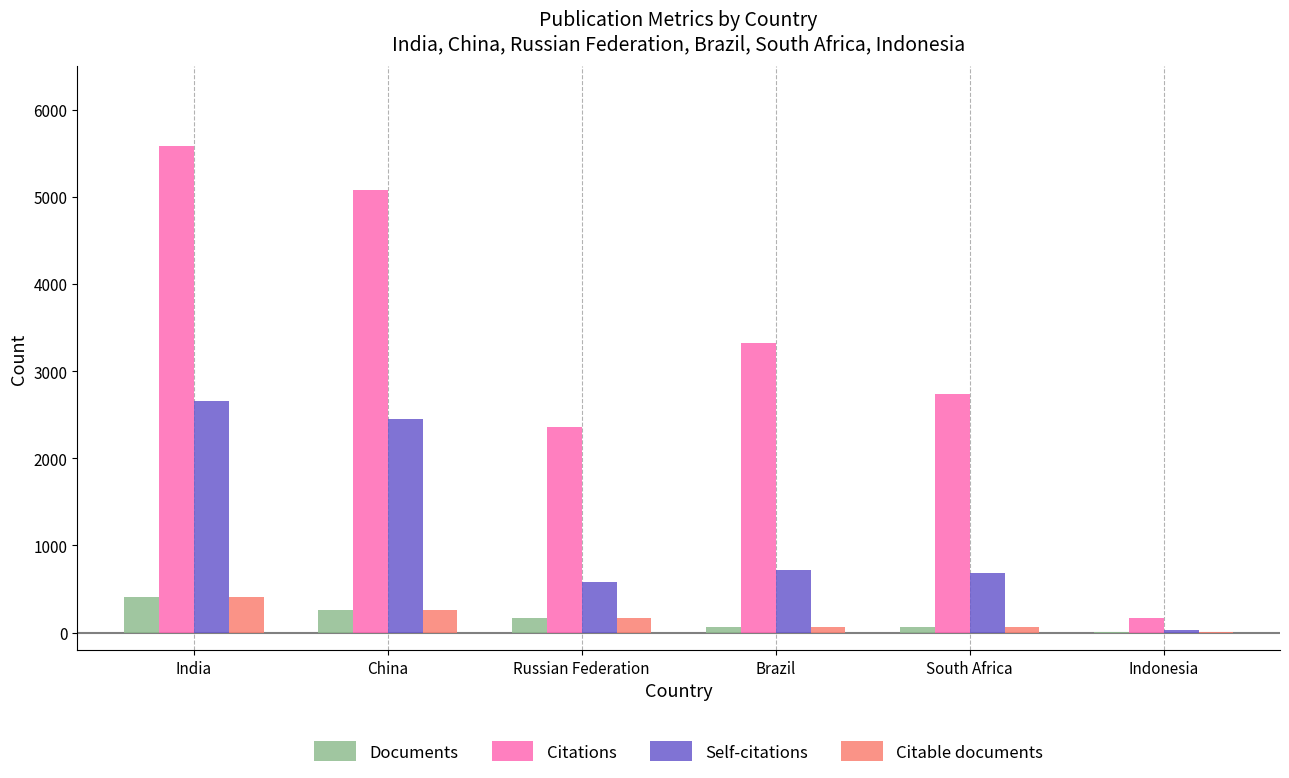

How many groups of bars are there?

6